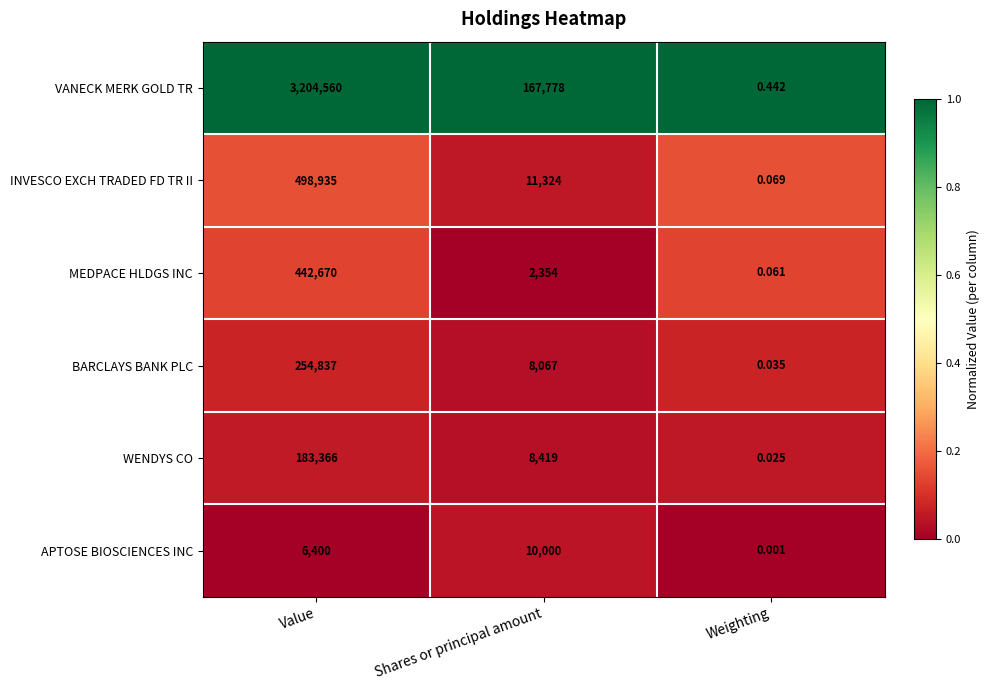

Which series has the largest range (max minus min)?

VANECK MERK GOLD TR